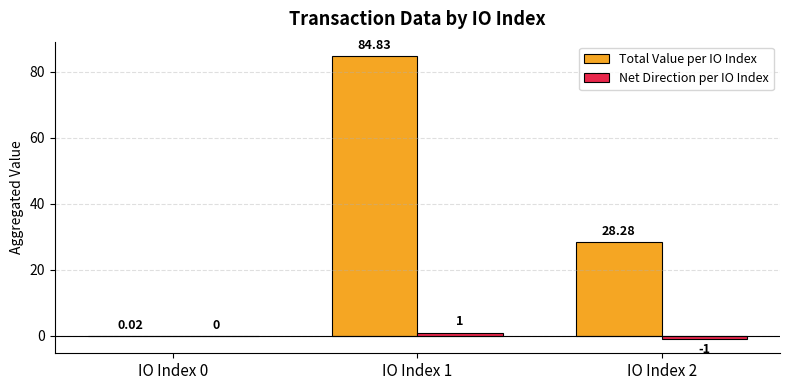

Which series changed the most between IO Index 0 and IO Index 2?

Total Value per IO Index